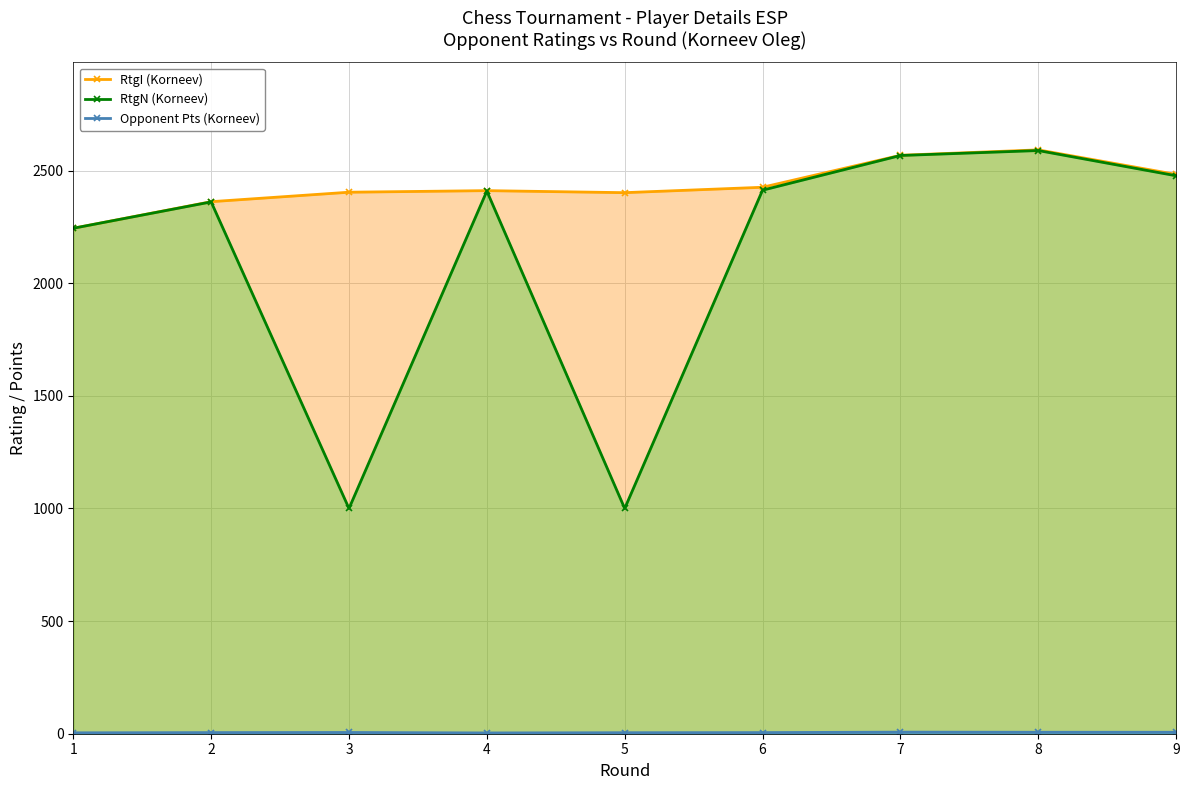

What is the maximum value for RtgI (Korneev)?

2592.0